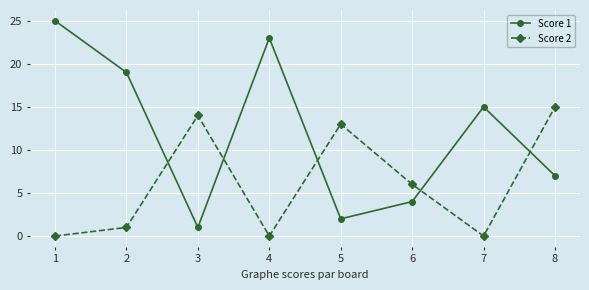

Reading left to right, extract all data points from this chart.

Score 1: 1=25	2=19	3=1	4=23	5=2	6=4	7=15	8=7
Score 2: 1=0	2=1	3=14	4=0	5=13	6=6	7=0	8=15